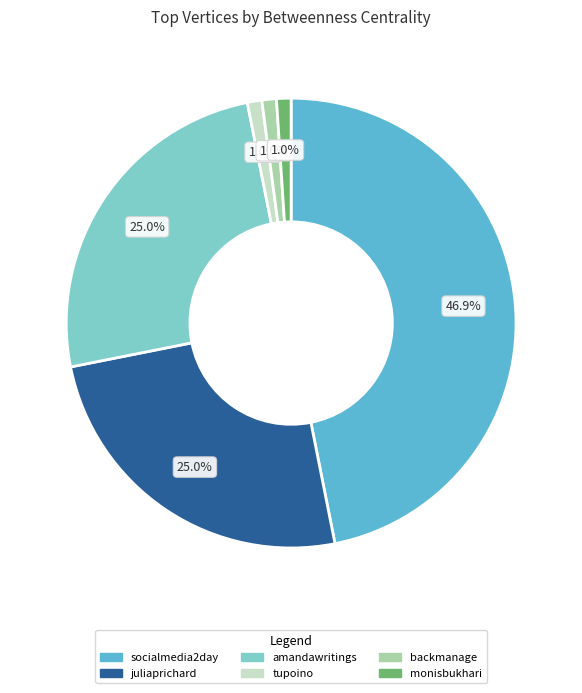

Count the number of slices in the pie.

6